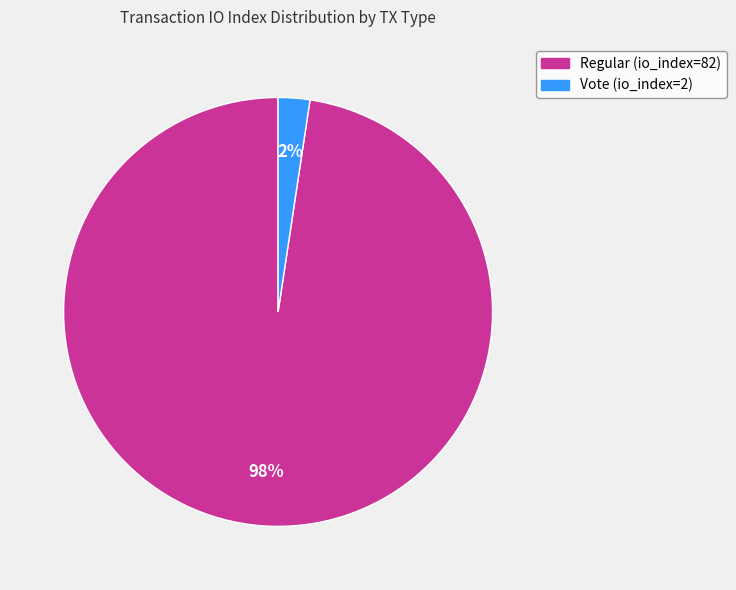

Which category accounts for the majority?

Regular (io_index=82)